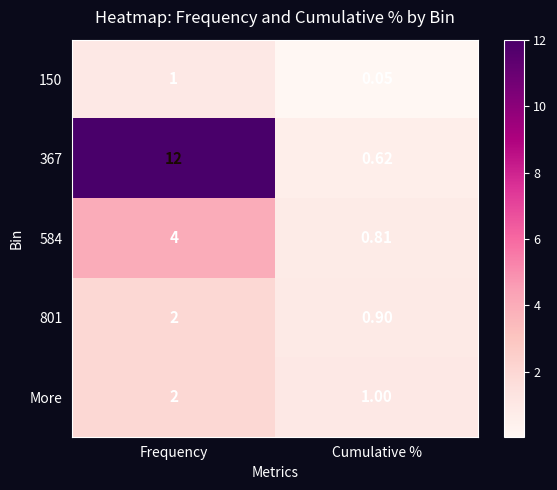

At which label is 584 closest to 2?

Cumulative %